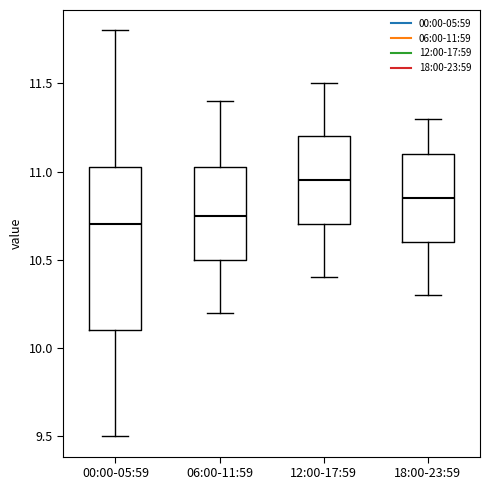

Reading left to right, transcribe this box plot: for each box, give where its median line is, the range the box spans, and where its two whiskers end, as read against the y-axis. The values are not printed on the chart, so give them approximately, as read against the axis.

00:00-05:59: median 10.70, box 10.10 to 11.05, whiskers 9.50 to 11.80
06:00-11:59: median 10.75, box 10.50 to 11.05, whiskers 10.20 to 11.40
12:00-17:59: median 10.95, box 10.70 to 11.20, whiskers 10.40 to 11.50
18:00-23:59: median 10.85, box 10.60 to 11.10, whiskers 10.30 to 11.30